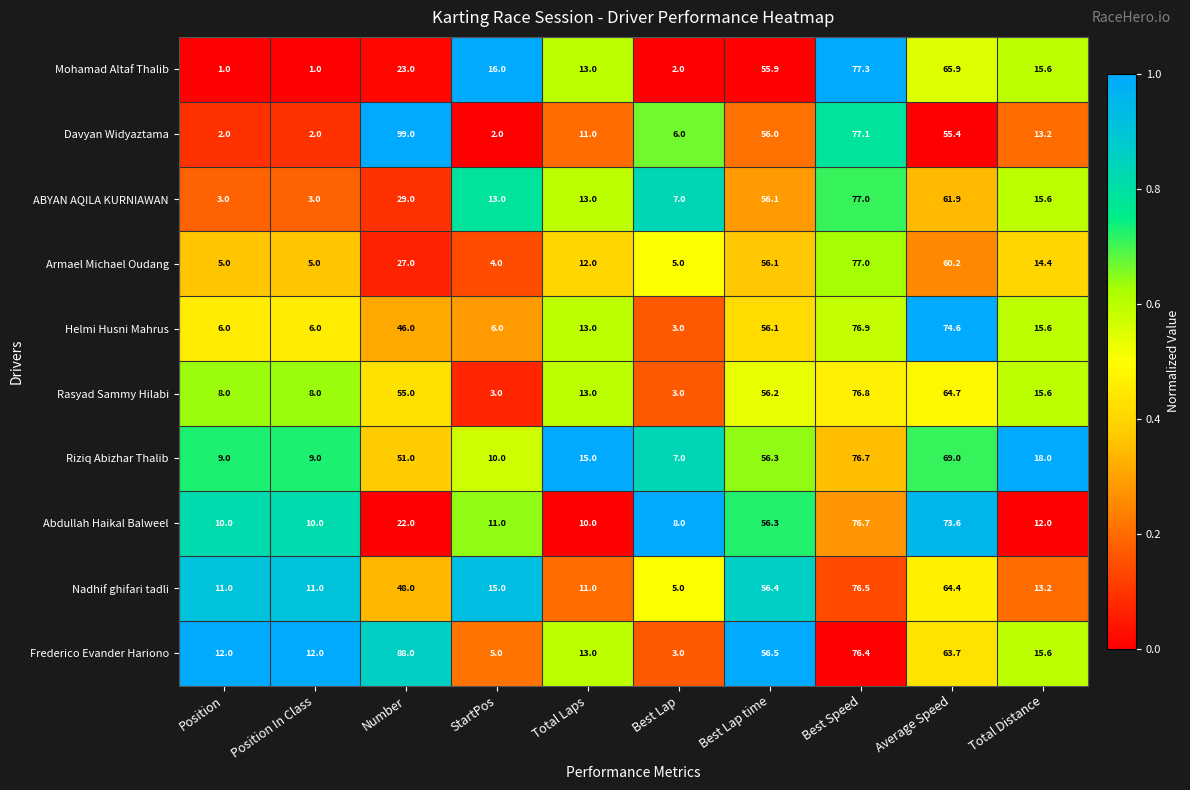

What is the difference between the maximum and minimum values in the Nadhif ghifari tadli series?

71.5